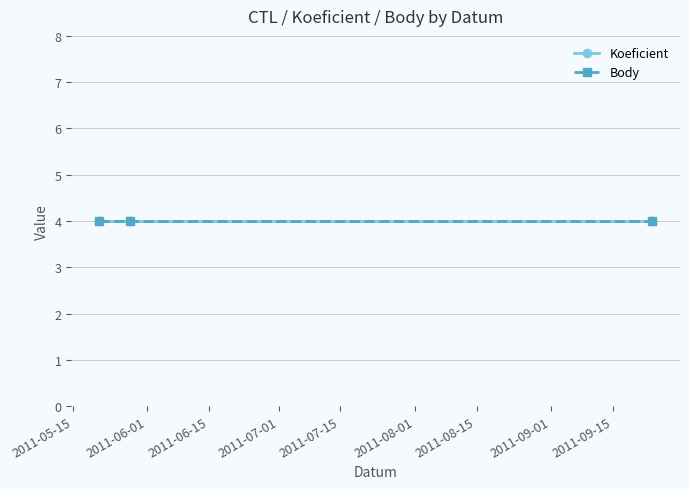

The Body series shows 4 at 2011-05-28. True or false?

True